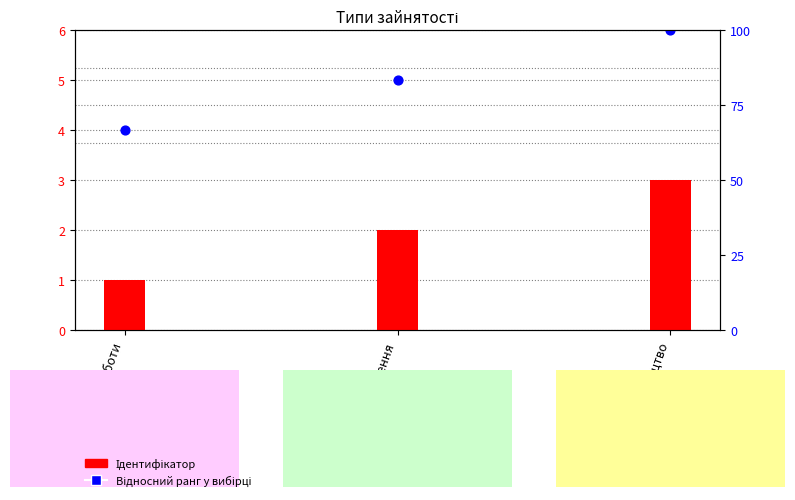

Is the value of Відносний рангк у вибірці at Суміщення greater than the value of Ідентифікатор at Основне місце роботи?

Yes